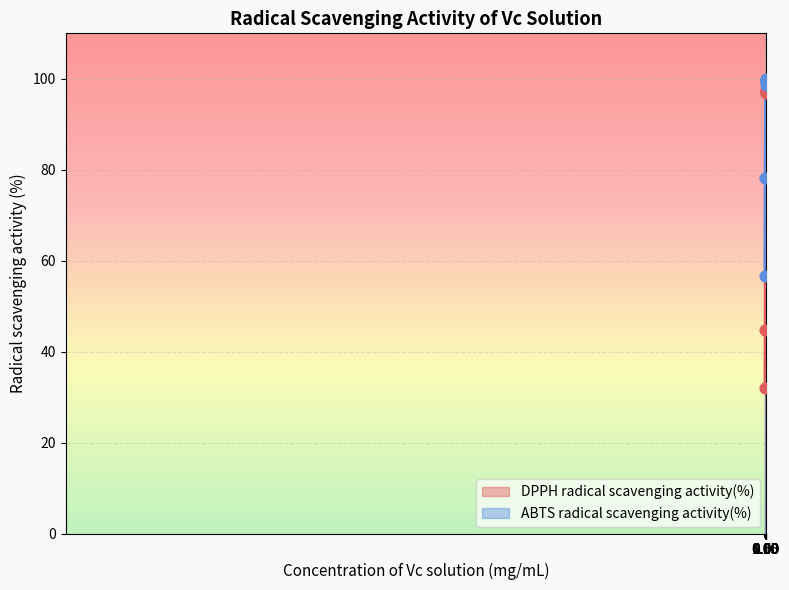

What is the total value across all series at 1?

197.4